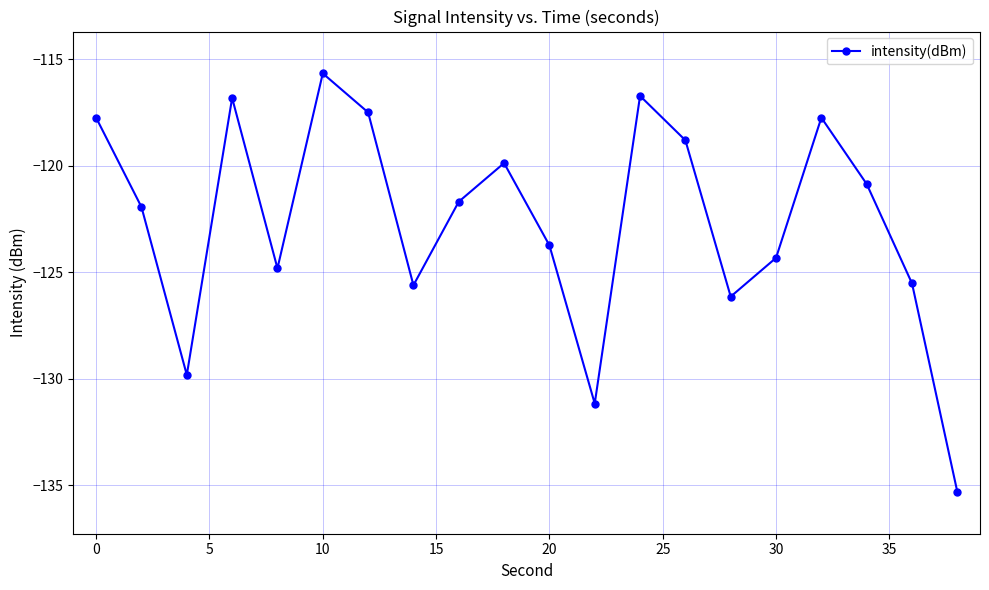

What is the difference between the maximum and minimum values?

19.7